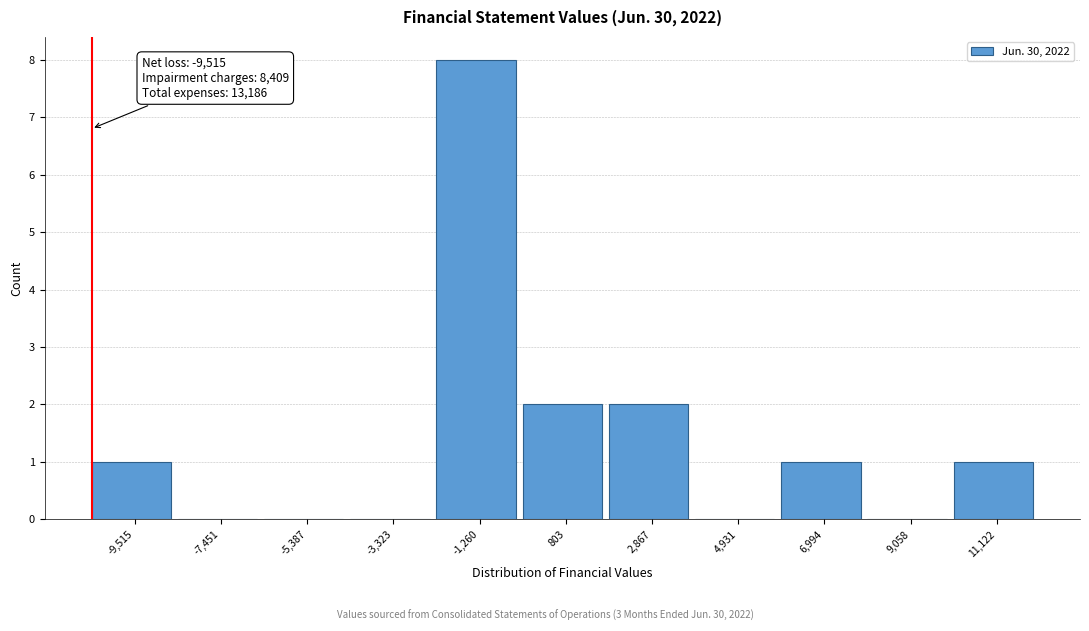

Reading left to right, what are all the values shown in this chart?

-9,515=1	-7,451=0	-5,387=0	-3,323=0	-1,260=8	803=2	2,867=2	4,931=0	6,994=1	9,058=0	11,122=1